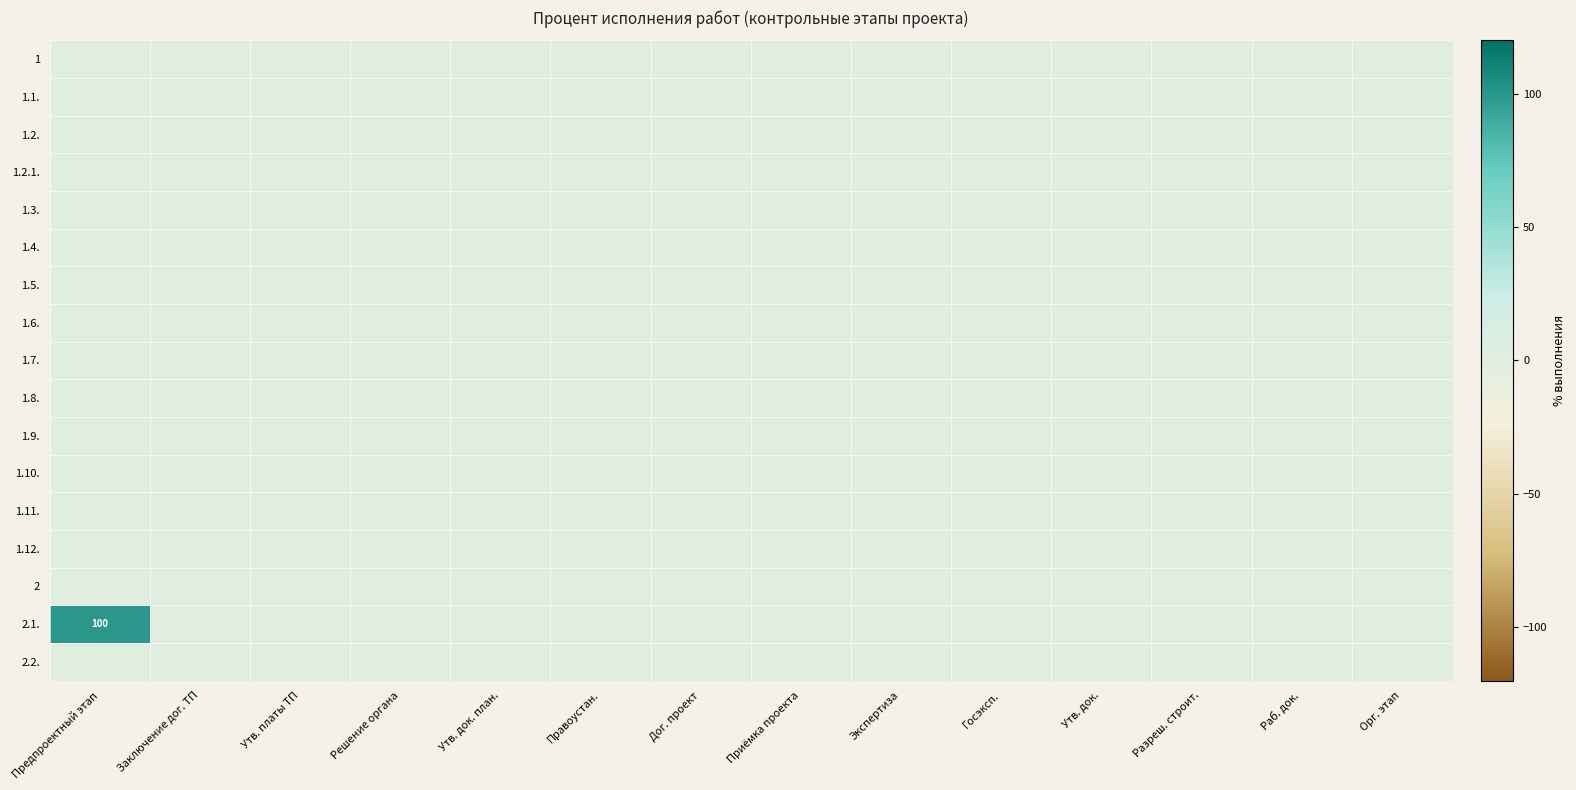

List the series in order of their peak value, highest first.

2.1., 1, 1.1., 1.2., 1.2.1., 1.3., 1.4., 1.5., 1.6., 1.7., 1.8., 1.9., 1.10., 1.11., 1.12., 2, 2.2.